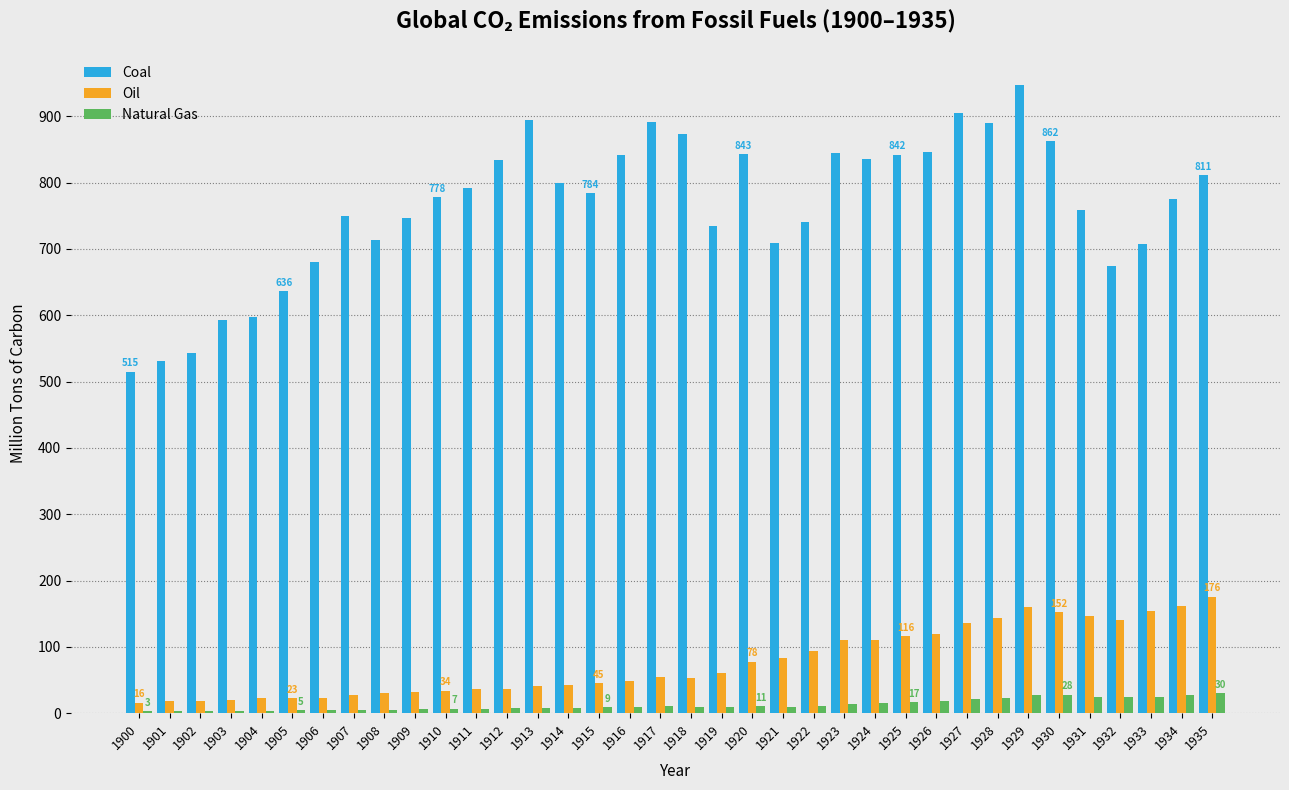

Which series has the widest spread of values?

Coal